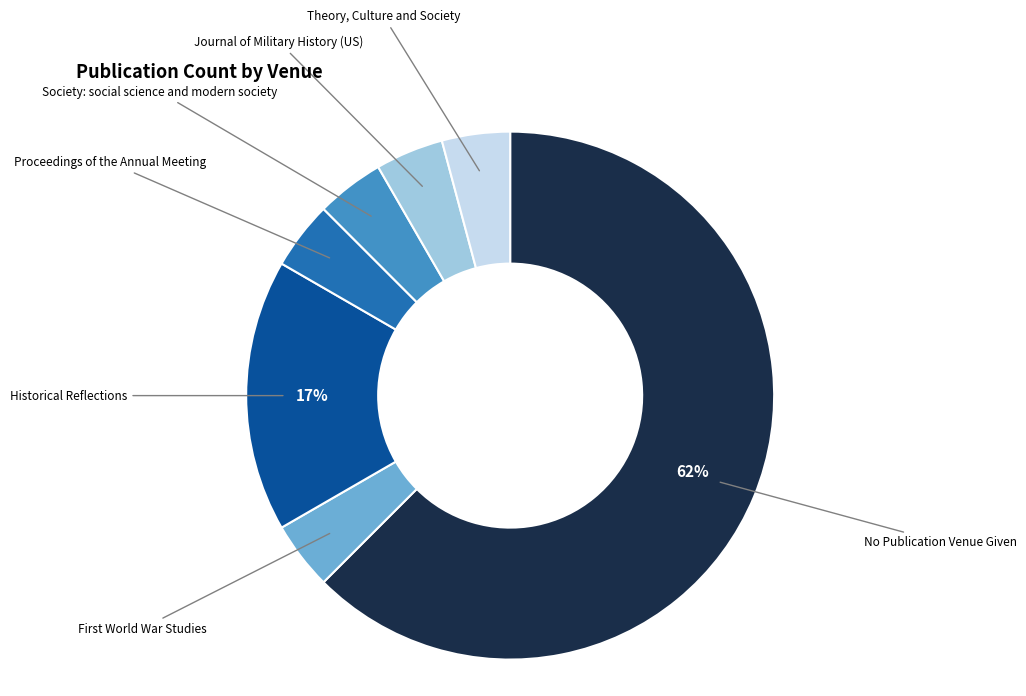

Which has a higher value, No Publication Venue Given or Theory, Culture and Society?

No Publication Venue Given